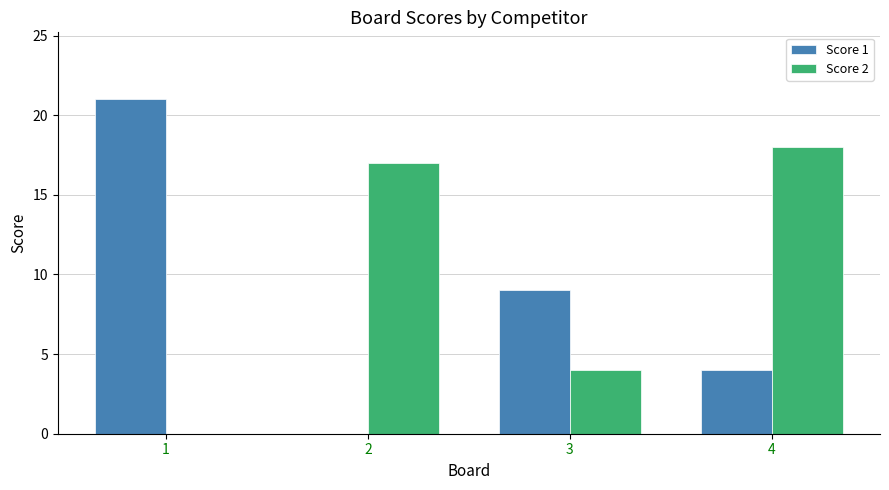

Which category has the highest value across all series?

1